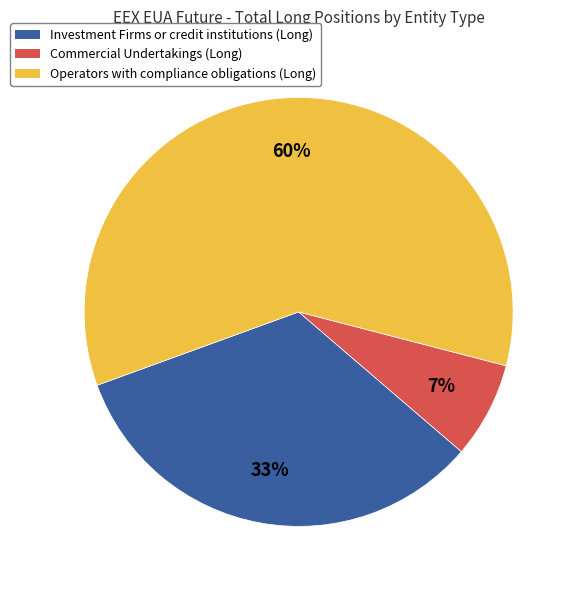

To the nearest percent, what is the combined percentage of Commercial Undertakings (Long) and Investment Firms or credit institutions (Long)?

40%